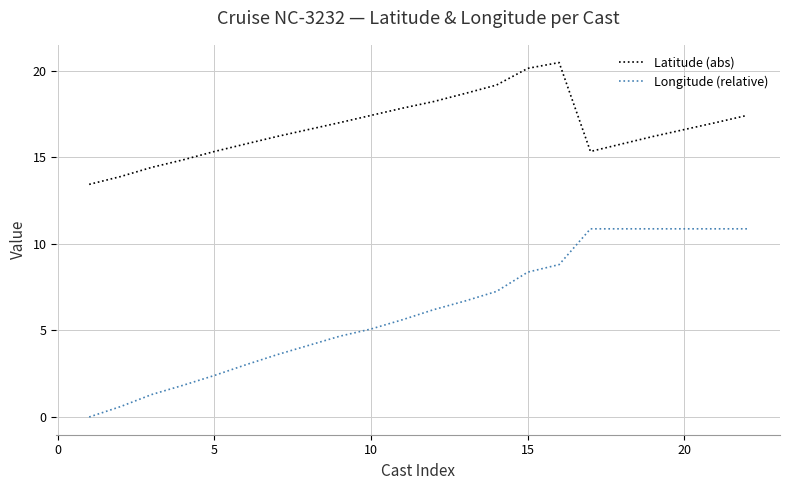

True or false: Longitude (relative) and Latitude (abs) intersect in this chart.

False